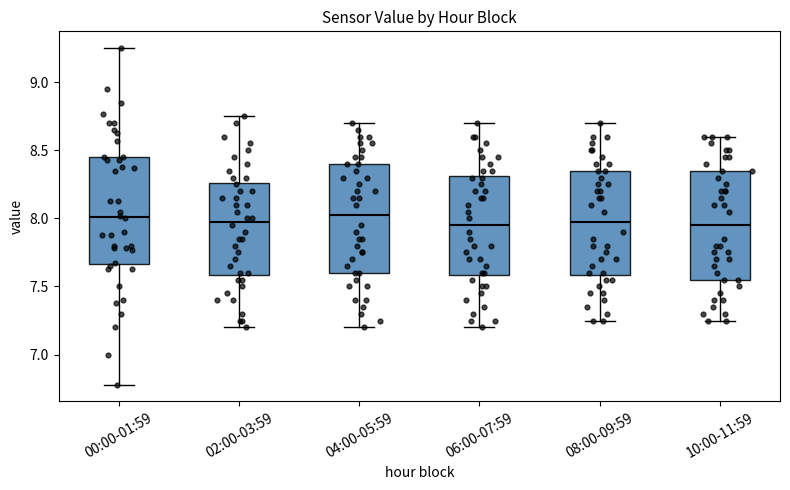

Where does the lower whisker of the box for 08:00-09:59 end on the y-axis? The values are not printed on the chart, so give them approximately, as read against the axis.

7.25